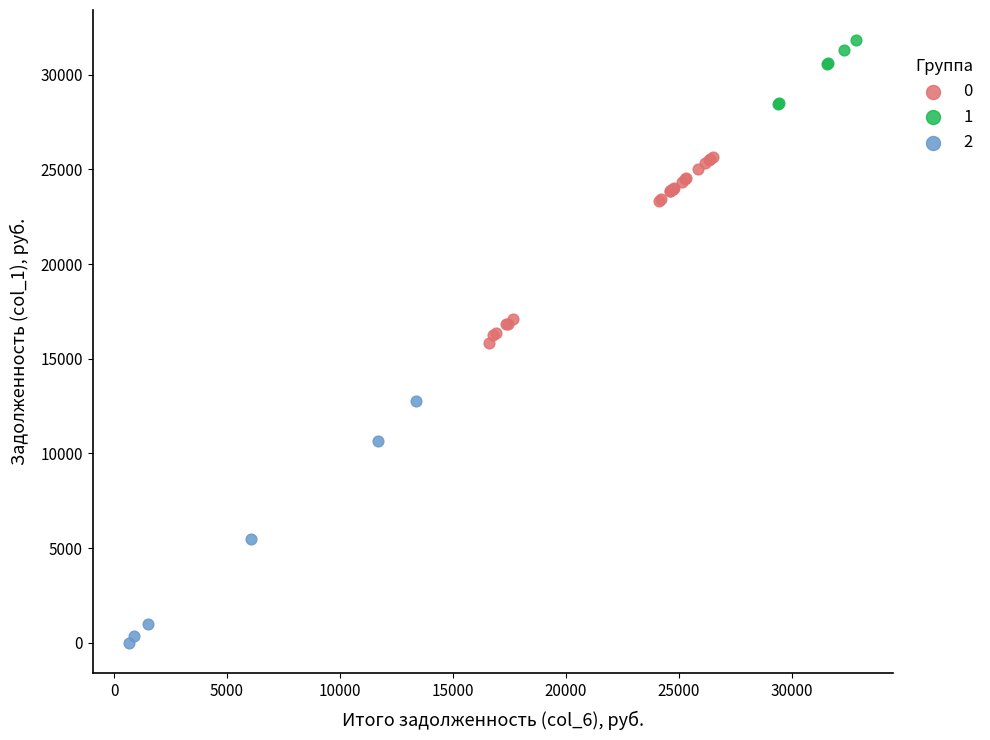

Which series contains the highest Y value?

1